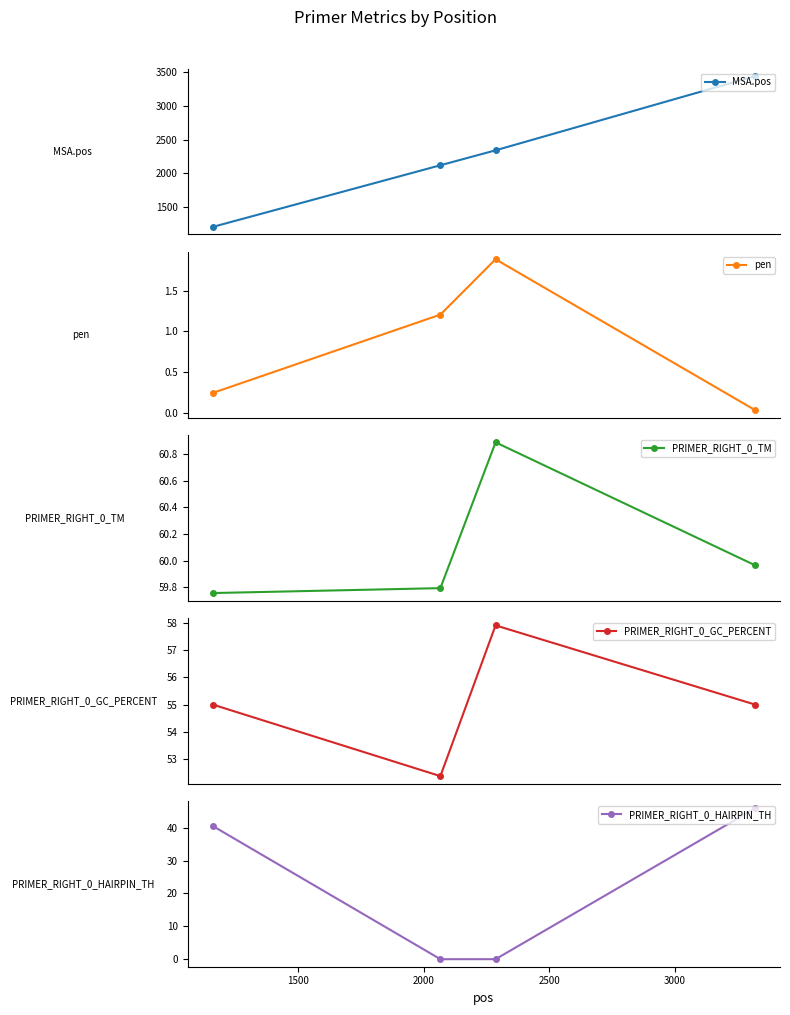

True or false: pen has more than 2 interior local peaks.

False